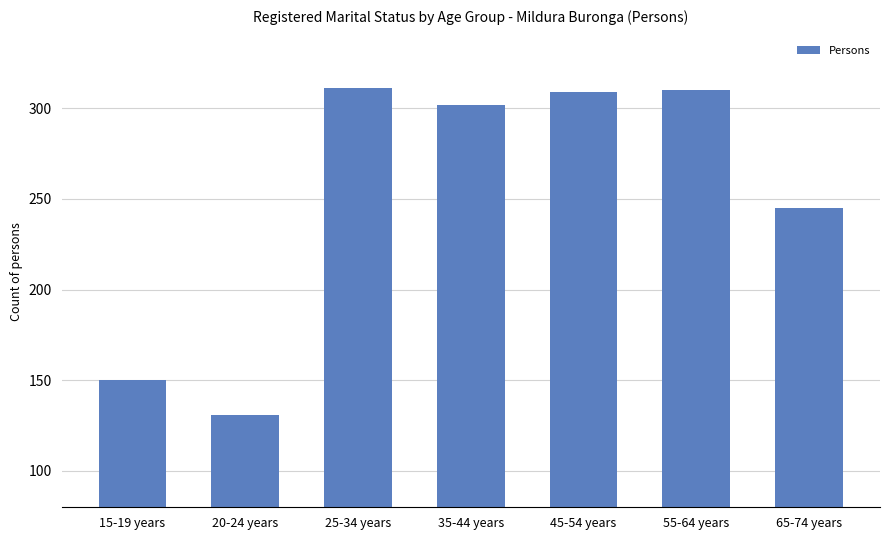

How many bars are there in total?

7